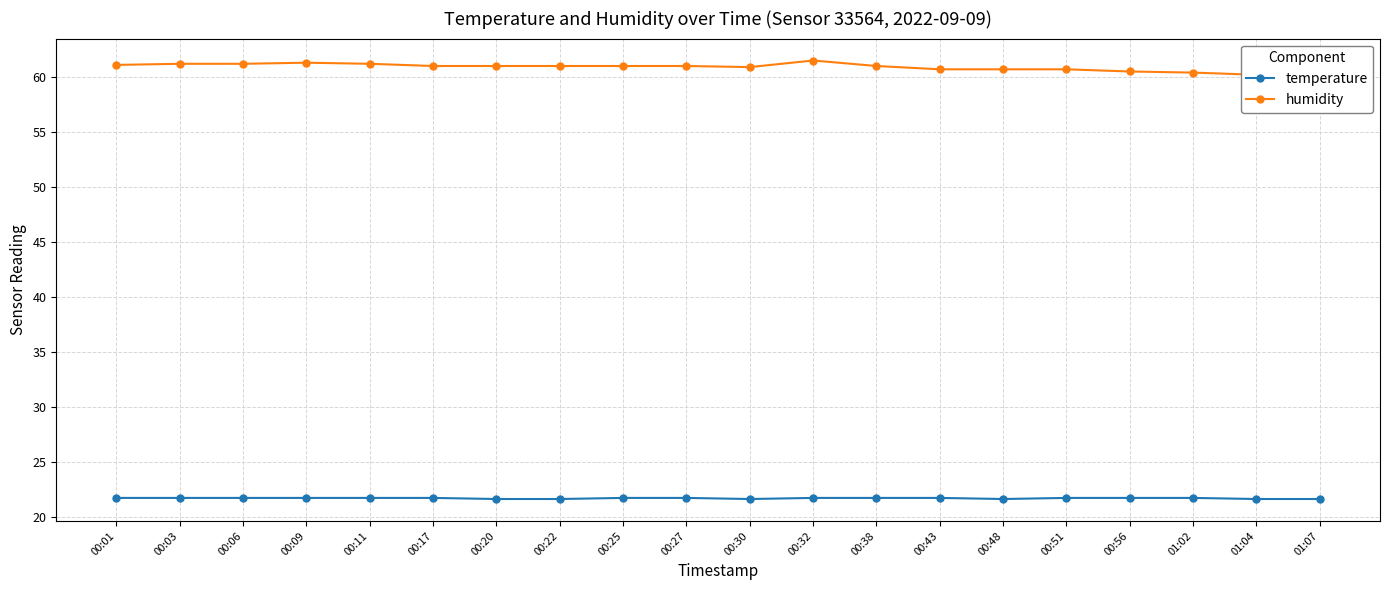

Reading right to left, extract all data points from this chart.

temperature: 21.6	21.6	21.7	21.7	21.7	21.6	21.7	21.7	21.7	21.6	21.7	21.7	21.6	21.6	21.7	21.7	21.7	21.7	21.7	21.7
humidity: 60.1	60.2	60.4	60.5	60.7	60.7	60.7	61.0	61.5	60.9	61.0	61.0	61.0	61.0	61.0	61.2	61.3	61.2	61.2	61.1